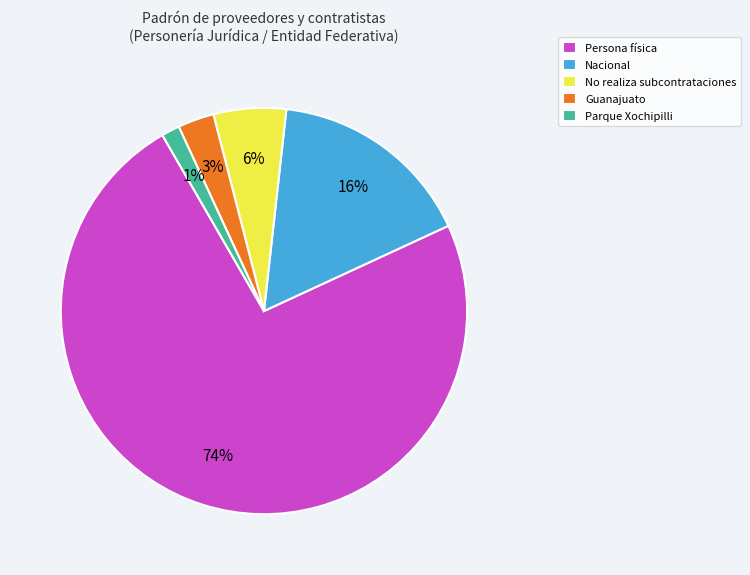

Is there any slice that represents more than half of the pie?

Yes